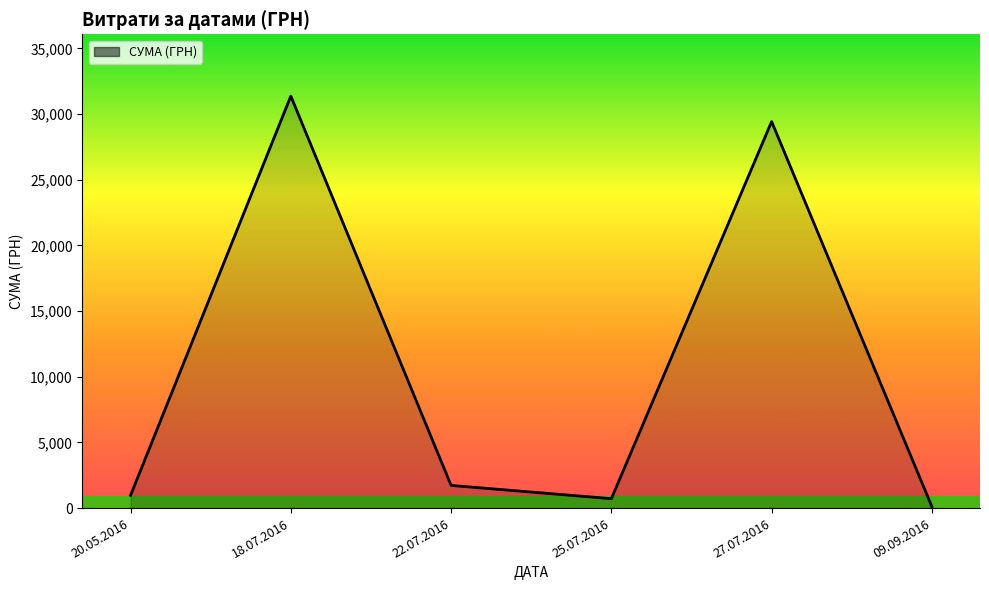

The chart shows a value of 13051.2 at 18.07.2016. True or false?

False